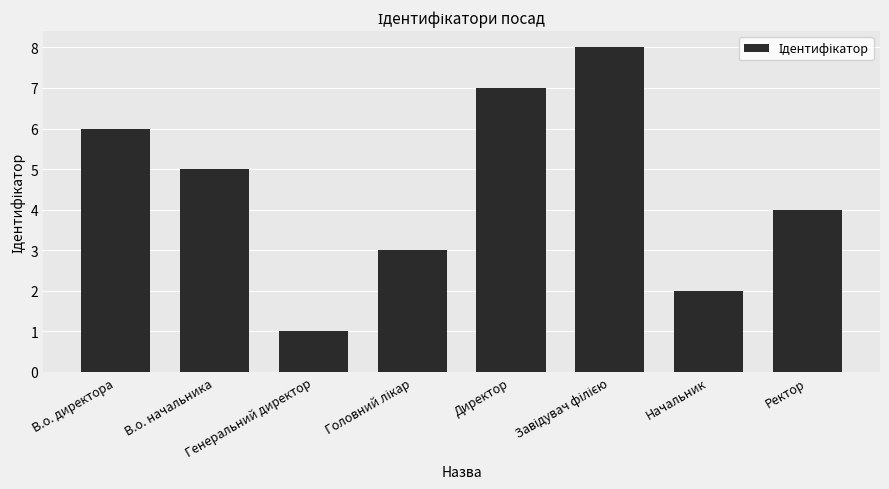

Does the chart contain any negative values?

No